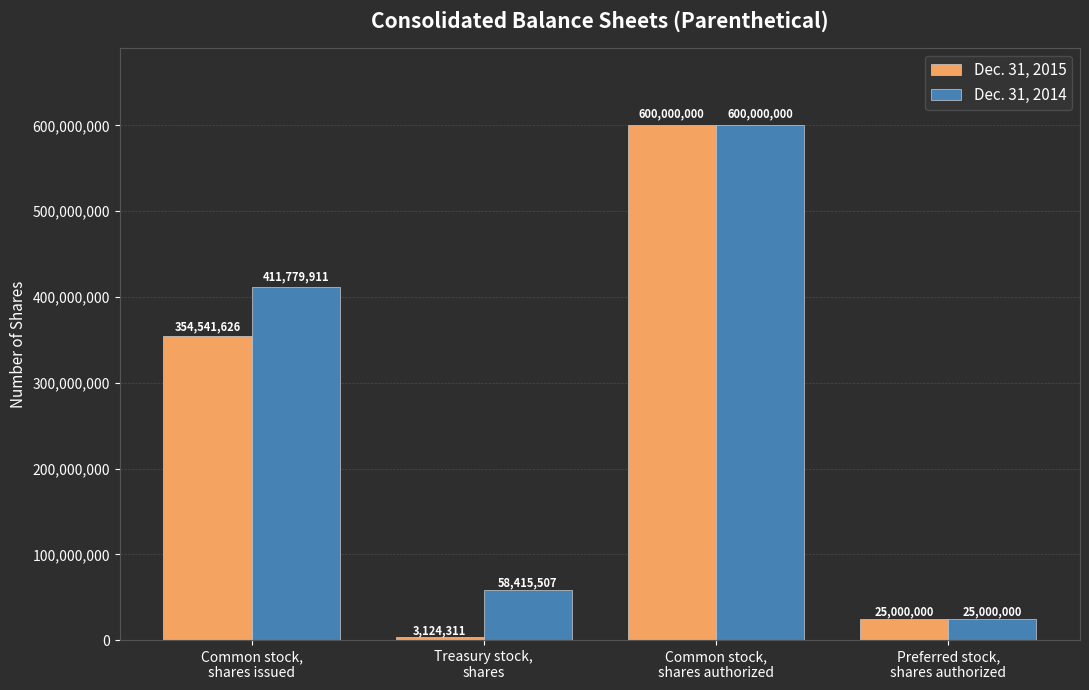

What is the difference between the maximum and minimum values in the Dec. 31, 2015 series?

596875689